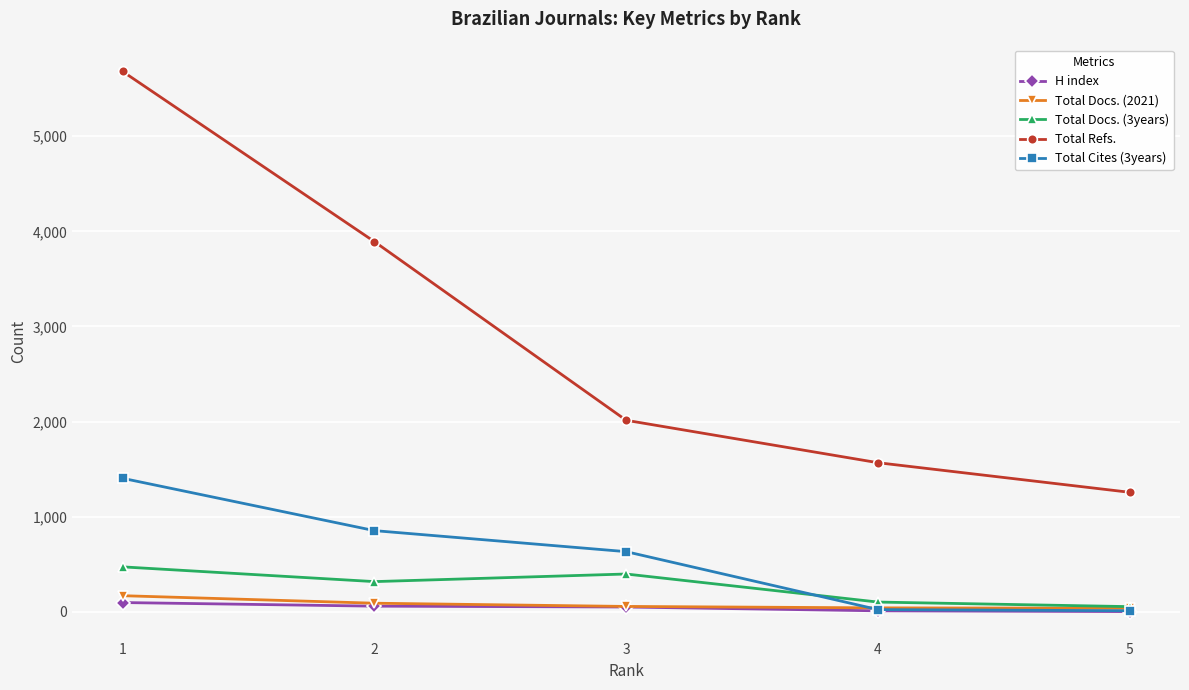

List the series in order of their peak value, lowest first.

H index, Total Docs. (2021), Total Docs. (3years), Total Cites (3years), Total Refs.